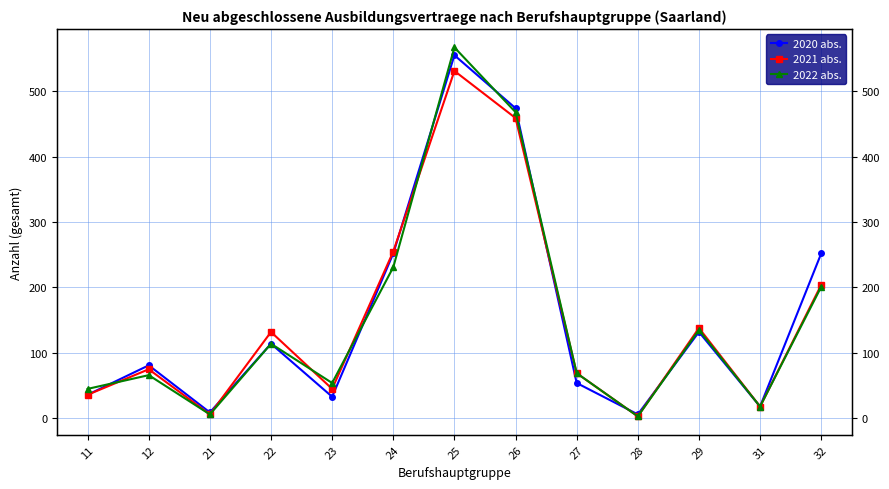

True or false: 2021 abs. has more than 0 interior local peaks.

True